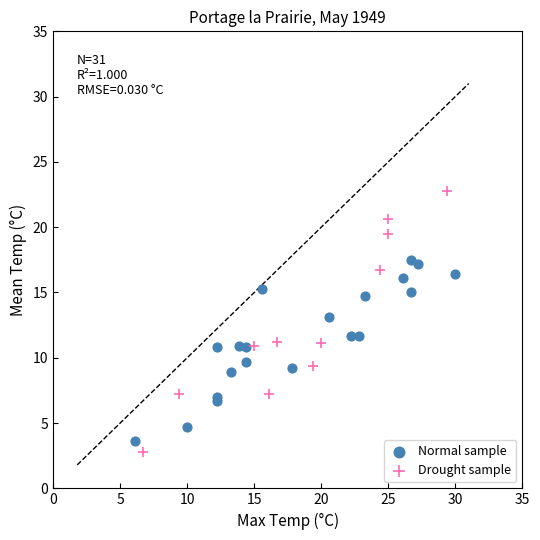

Which series has the largest Y range (max minus min)?

Drought sample